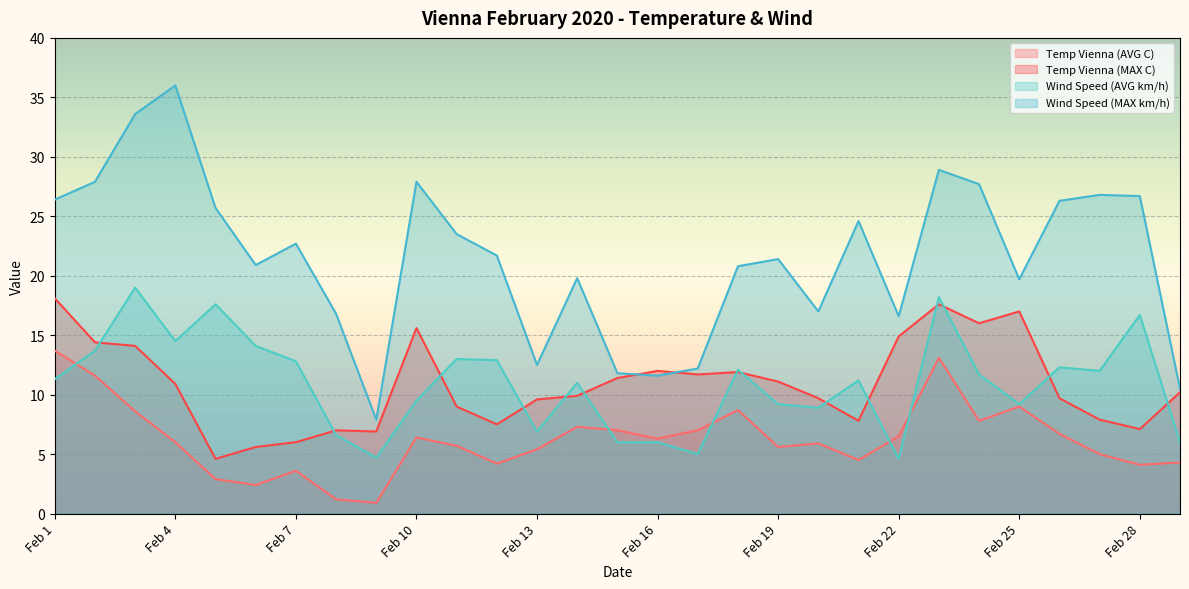

What is the approximate value of Temp Vienna (AVG C) at Feb 14?

7.3